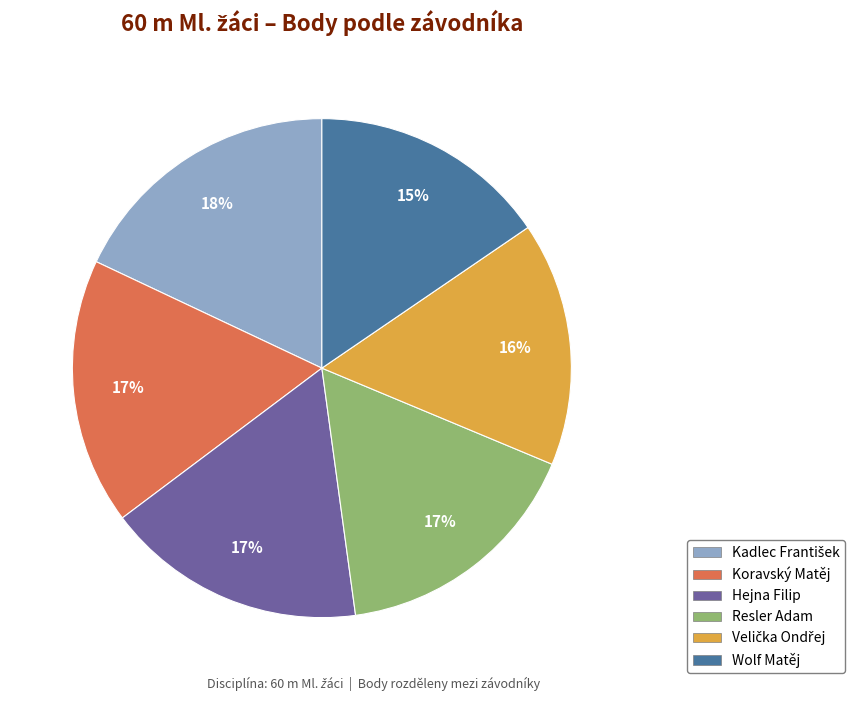

To the nearest percent, what is the difference between the largest and smallest slice percentages?

3%